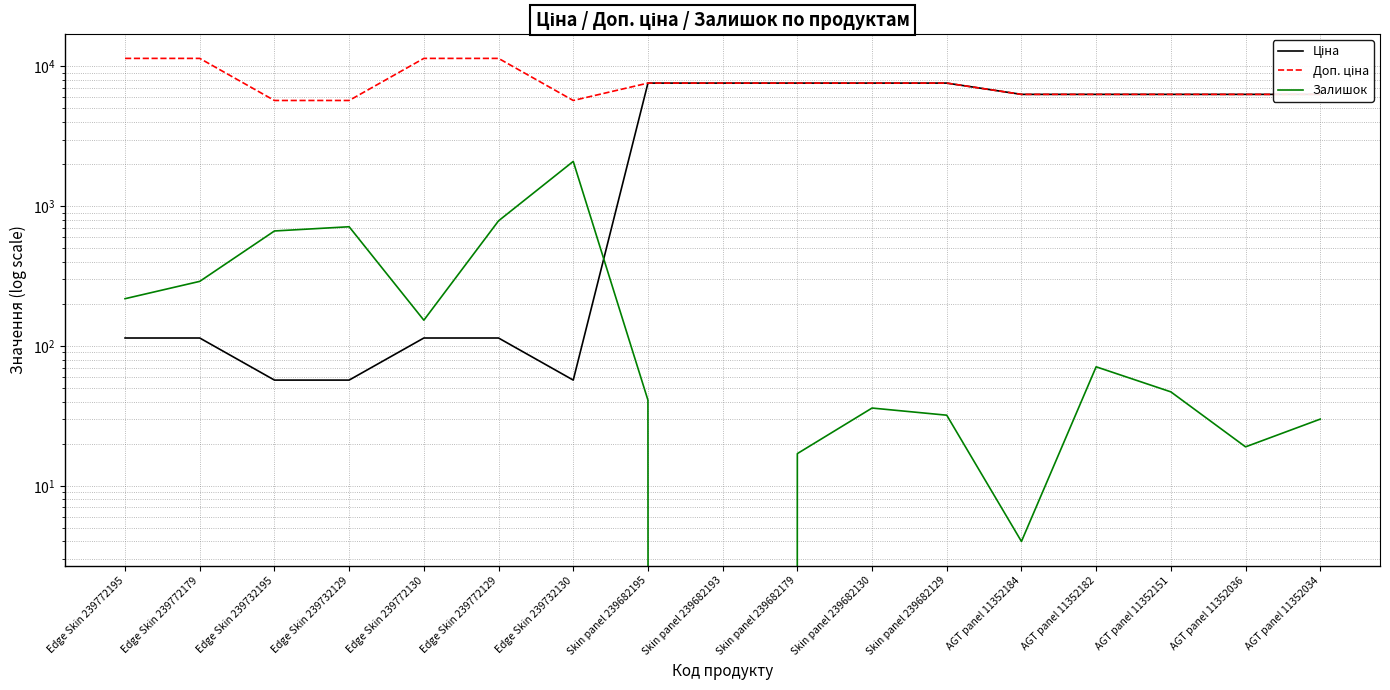

True or false: Ціна has a value of 7596.5 at Skin panel 239682193.

True